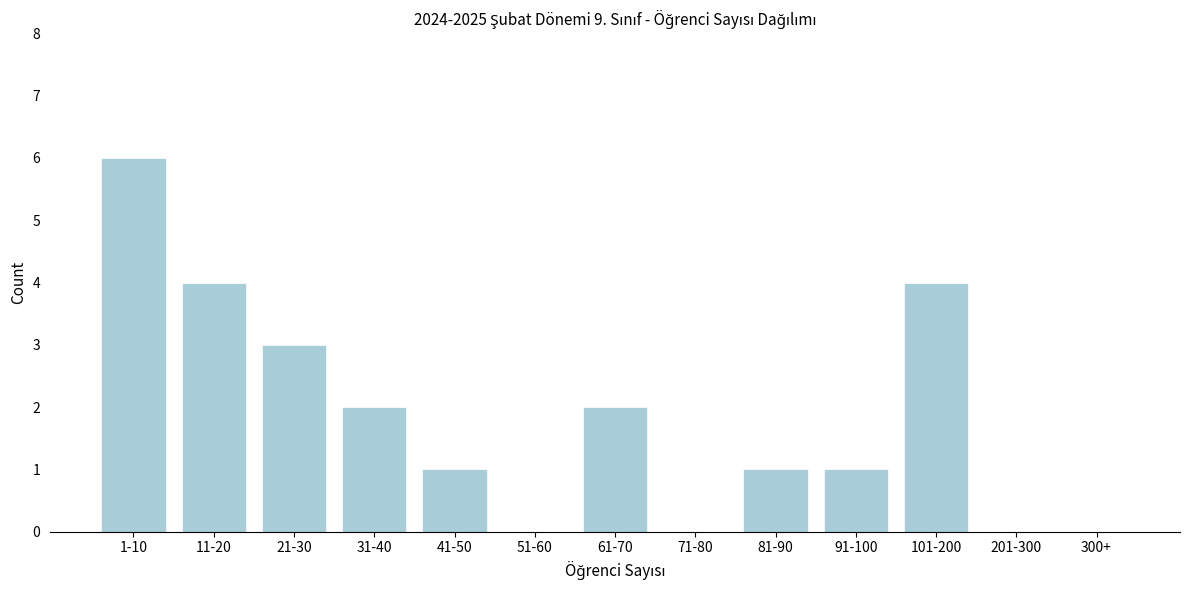

Reading left to right, list all the values displayed in this chart.

1-10=6	11-20=4	21-30=3	31-40=2	41-50=1	51-60=0	61-70=2	71-80=0	81-90=1	91-100=1	101-200=4	201-300=0	300+=0